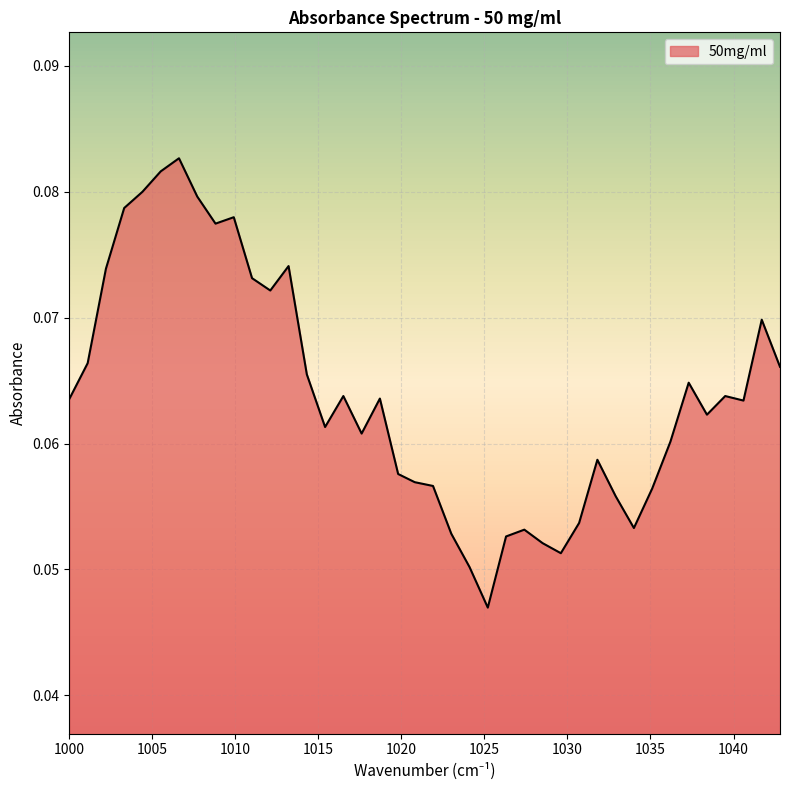

What is the label of the 22nd point from the right?

1019.8